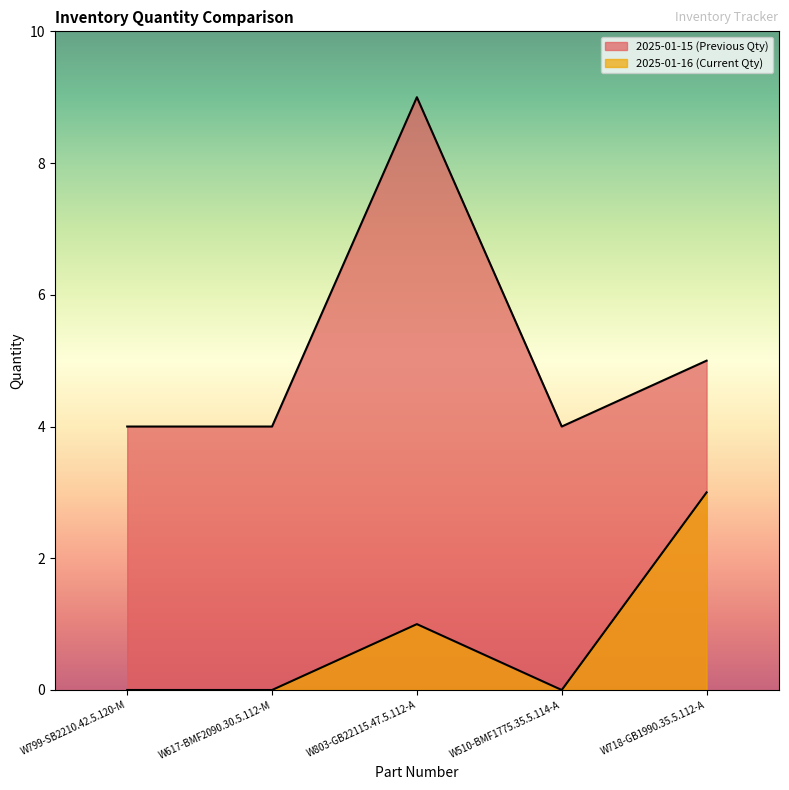

How many positive values does the 2025-01-16 (Current Qty) series have?

2